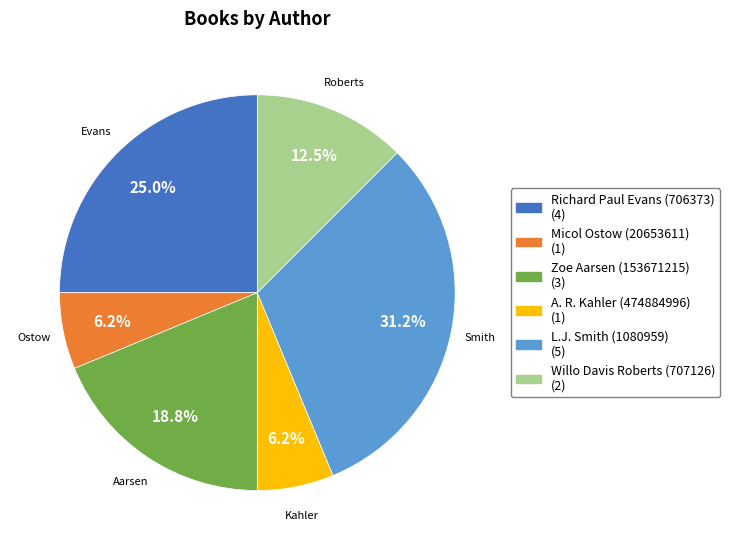

True or false: Willo Davis Roberts (707126) accounts for 18% of the total.

False